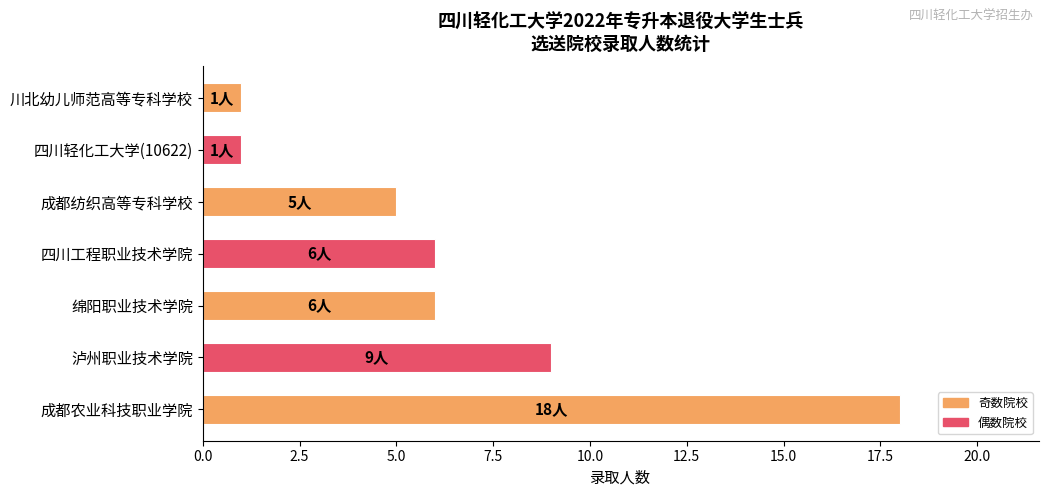

What is the ratio of the value at 成都农业科技职业学院 to the value at 绵阳职业技术学院?

3.0